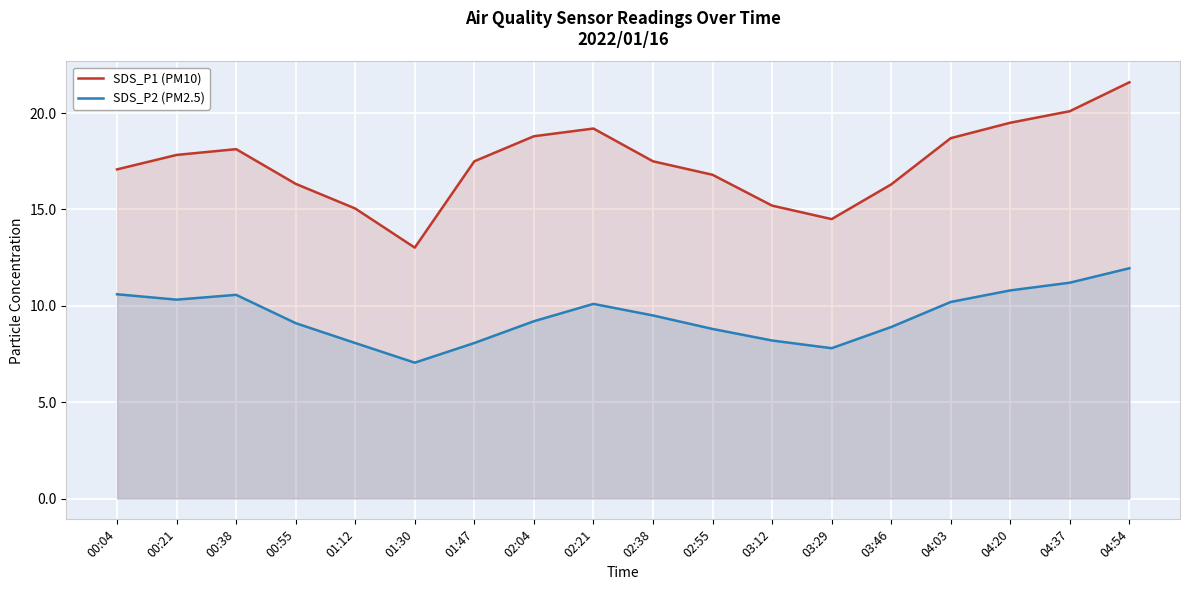

At which label is SDS_P2 (PM2.5) closest to 9?

00:55